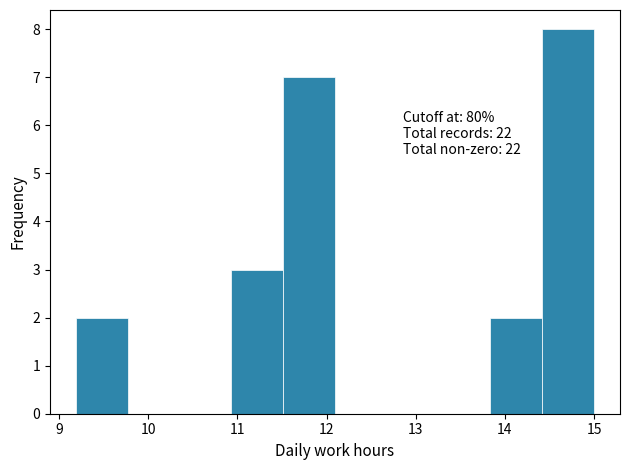

Over which range of the x-axis is the bar tallest?

14.4 to 15.0